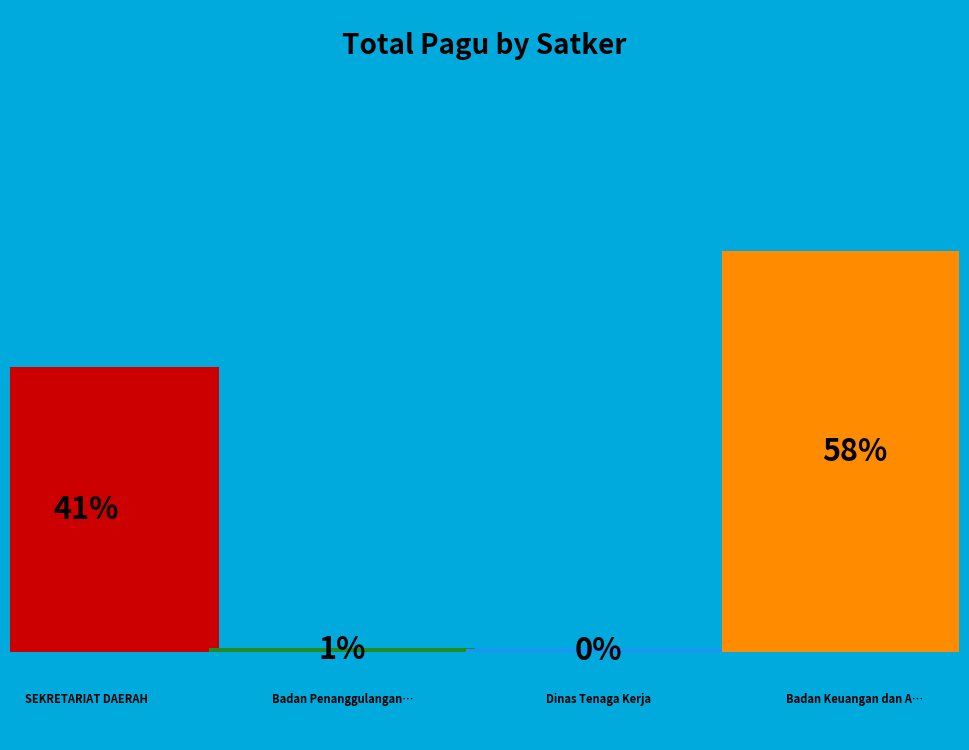

Which has a higher value, Badan Keuangan dan Aset Daerah or Dinas Tenaga Kerja?

Badan Keuangan dan Aset Daerah